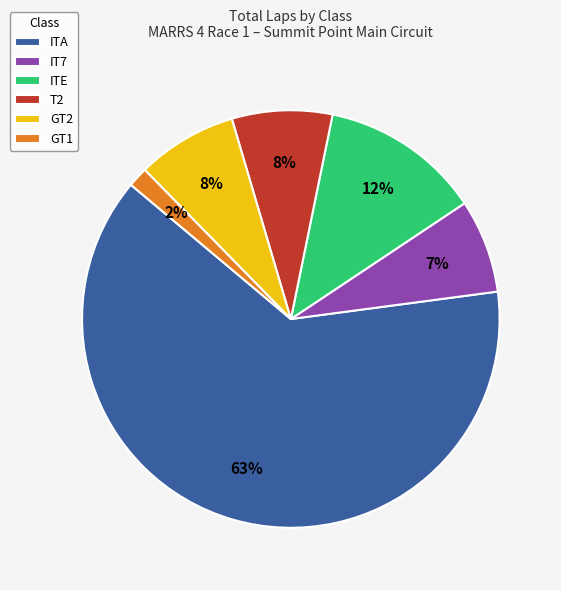

Which slice is the largest?

ITA